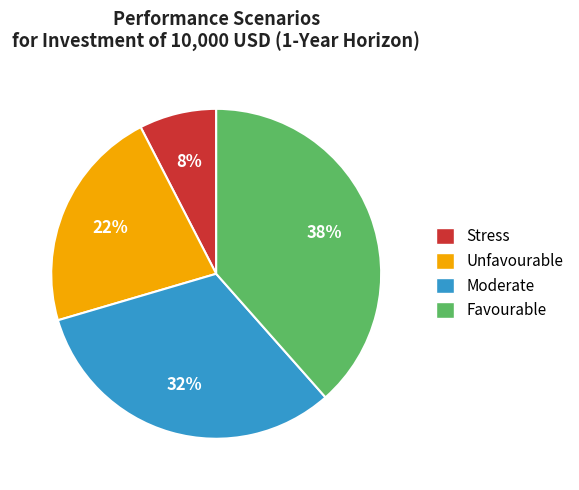

Combined, do Moderate and Unfavourable account for over 50%?

Yes